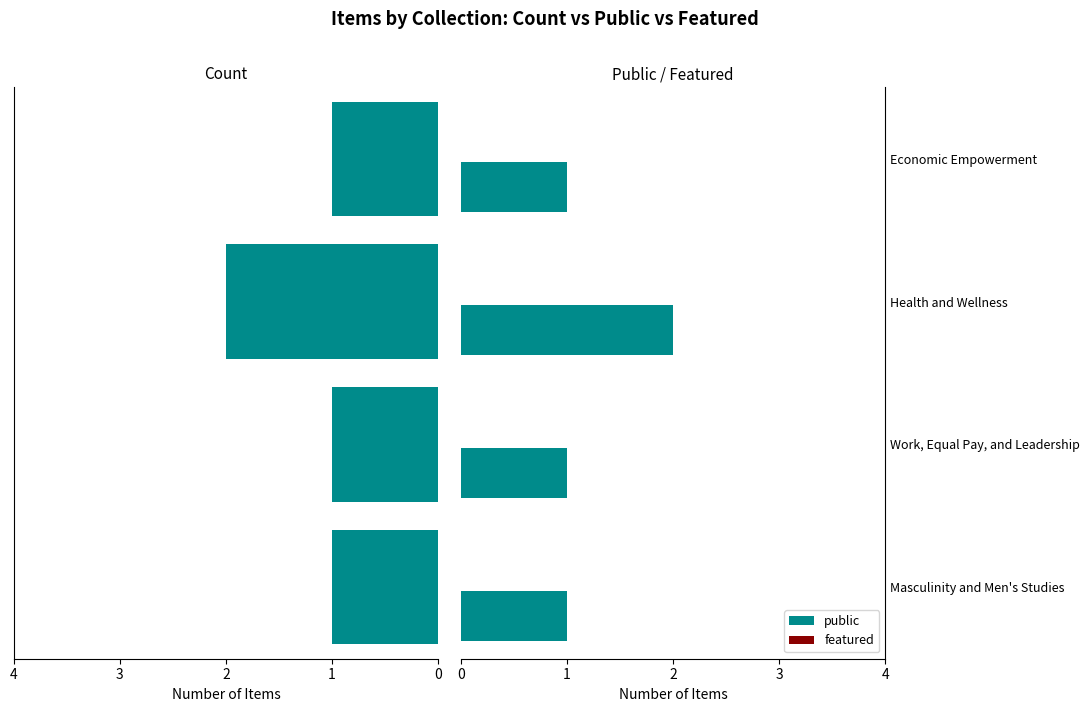

Which category has the highest value in the public series?

Health and Wellness